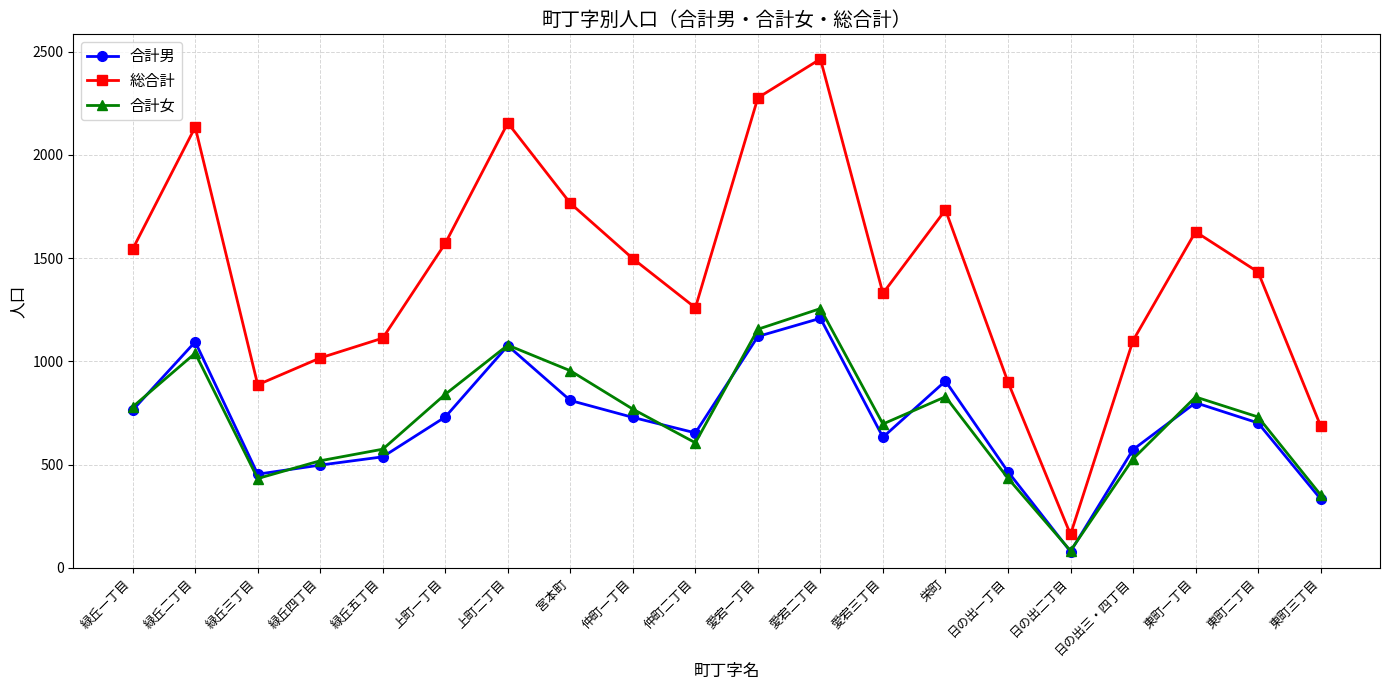

Does the chart display data point markers on the line(s)?

Yes